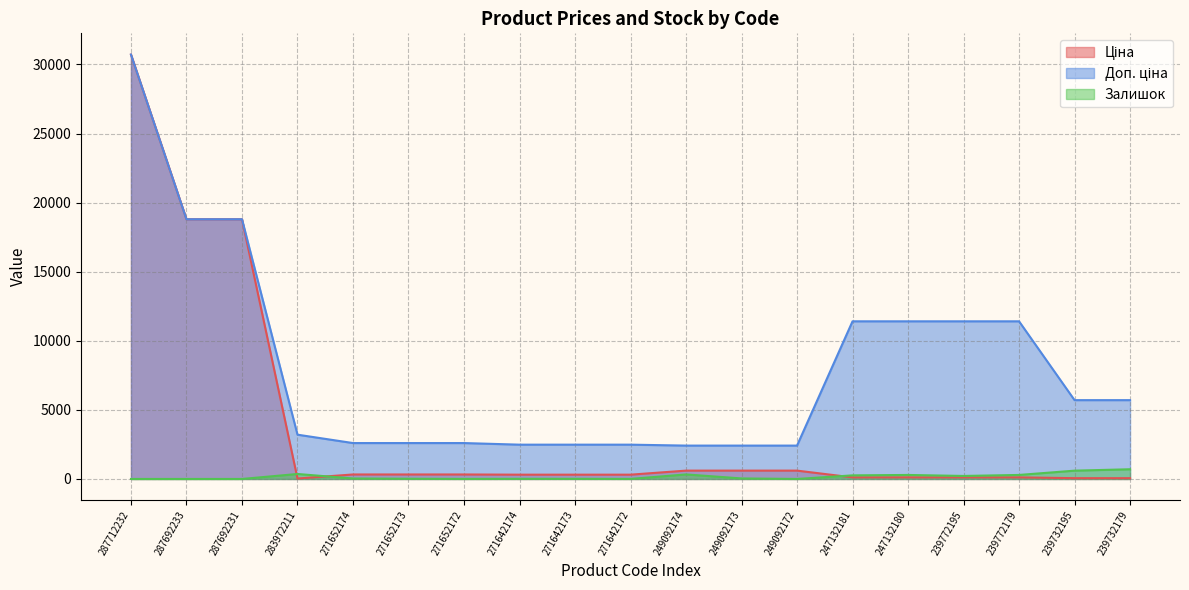

What is the sum of all Доп. ціна values?

151052.4